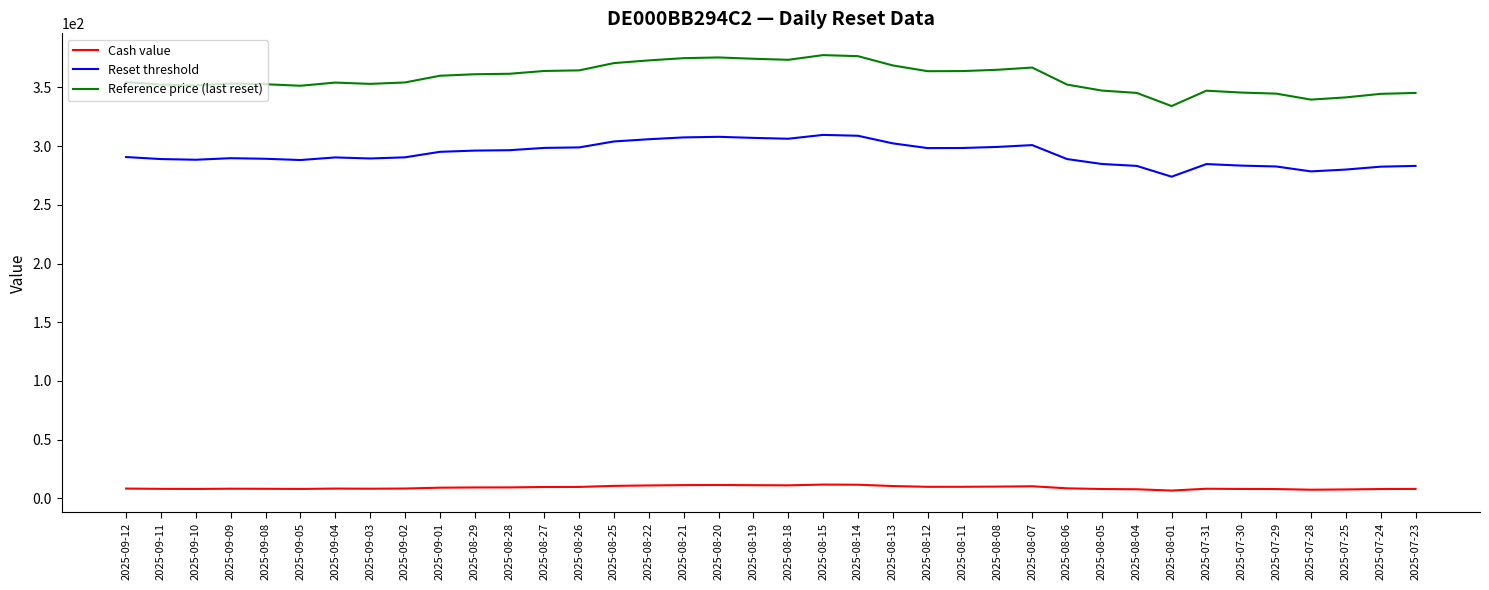

What is the minimum value for Reference price (last reset)?

334.1